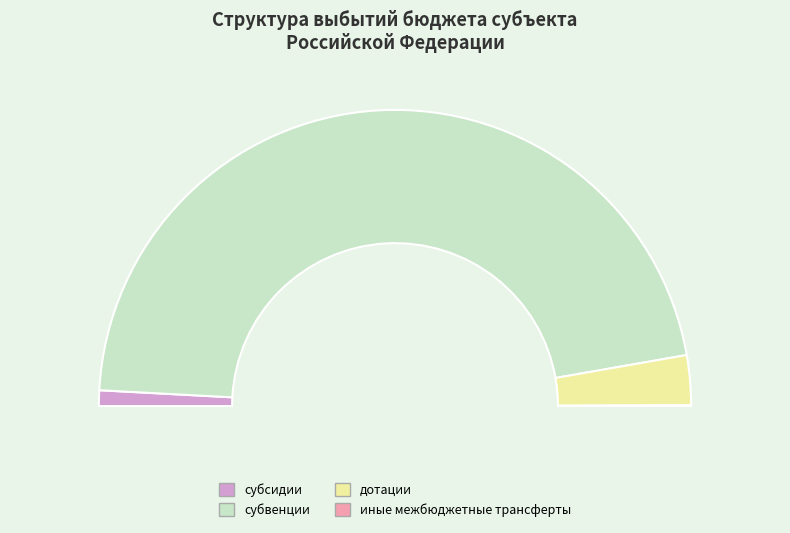

Is there any slice that represents more than half of the pie?

Yes